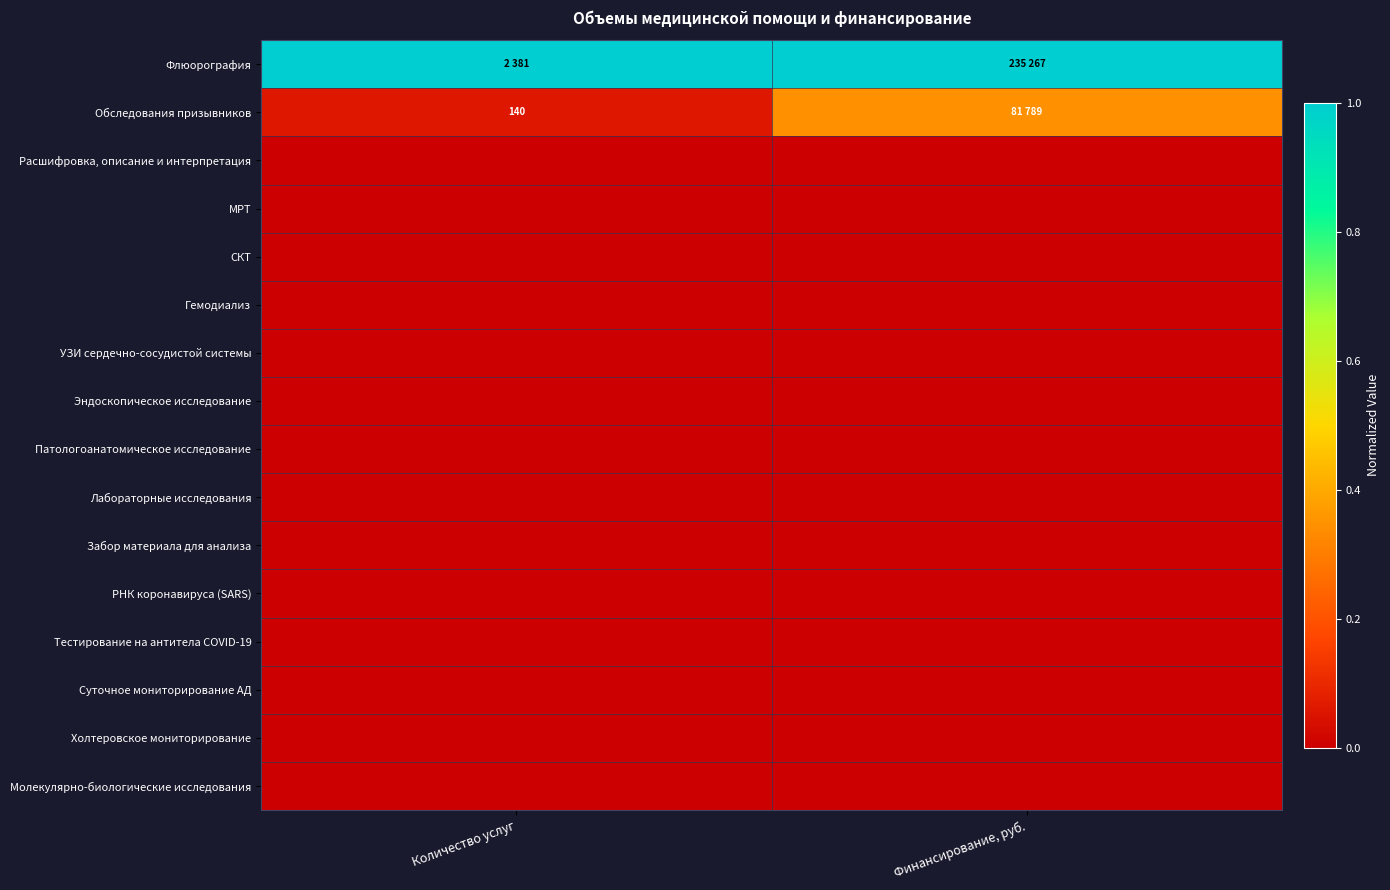

Which series changed the most between Количество услуг and Финансирование, руб.?

Обследования призывников